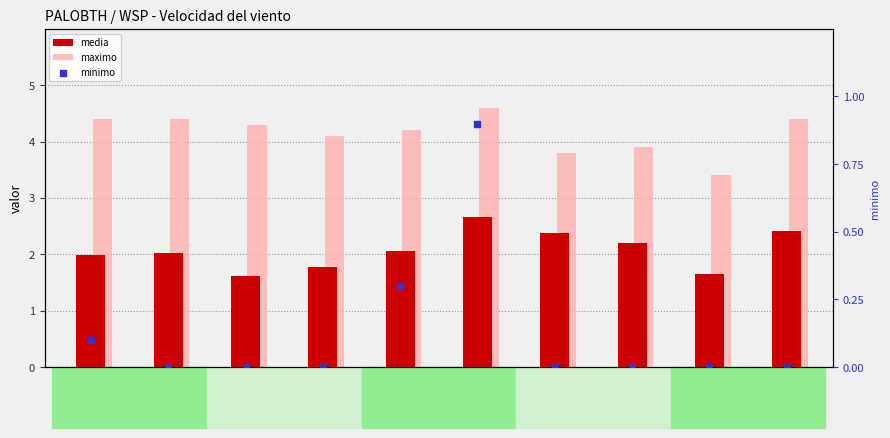

Which series contains the highest Y value?

maximo